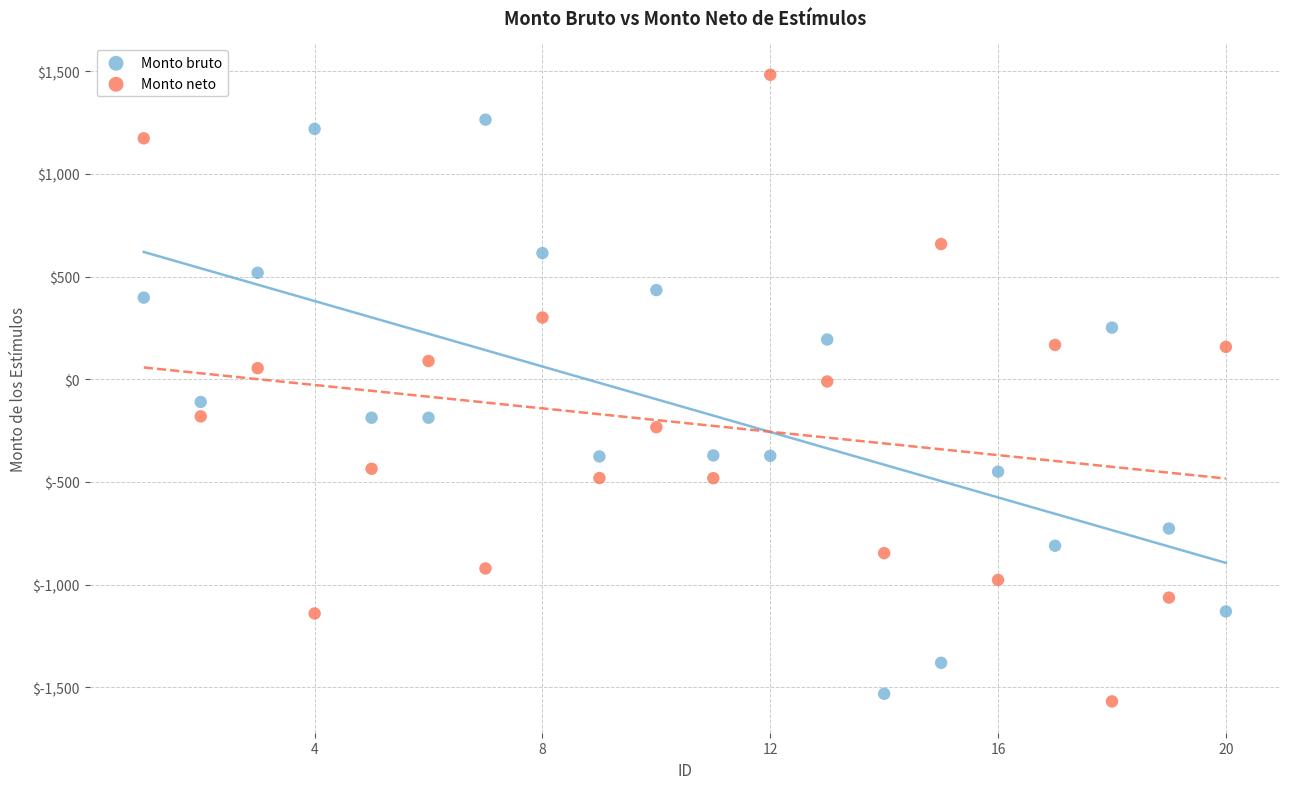

Across all data points, what is the range of Y values (max minus min)?

3049.6